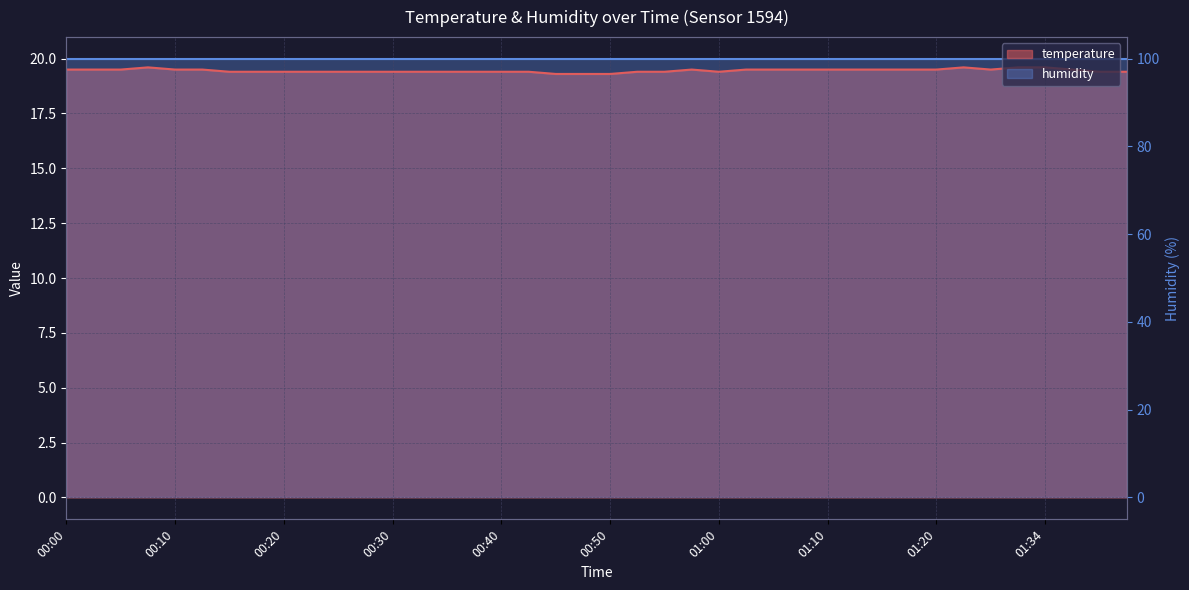

What is the difference between the maximum and minimum values?

0.3